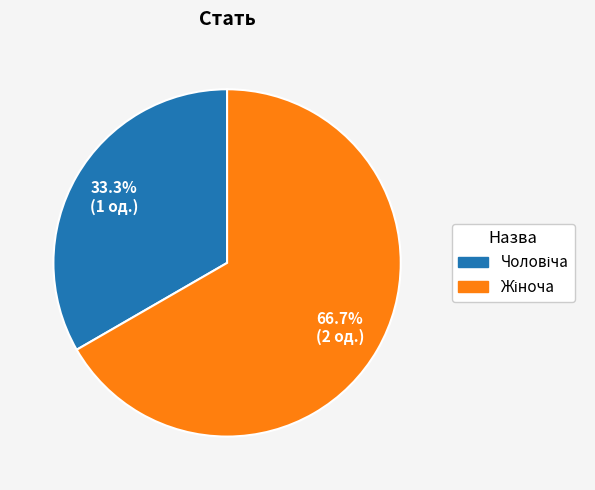

Is there any slice that represents more than half of the pie?

Yes